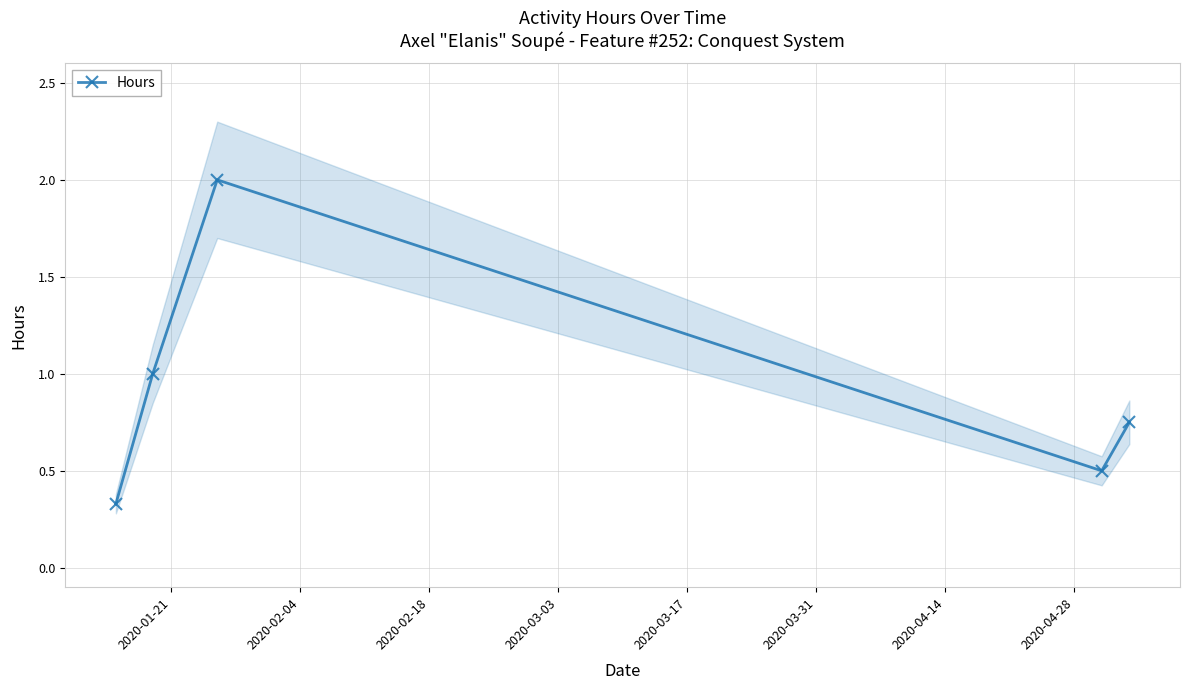

What is the highest value of the Hours series?

2.0